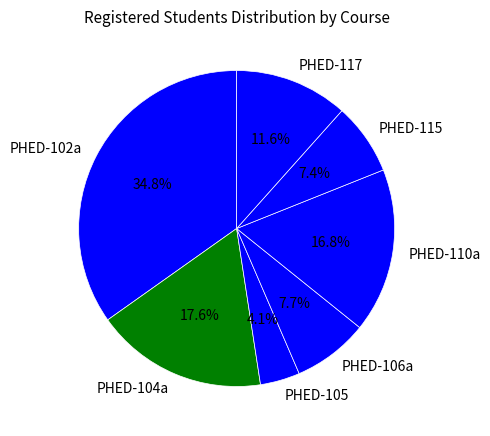

What portion of the pie excludes PHED-110a?

83.2%